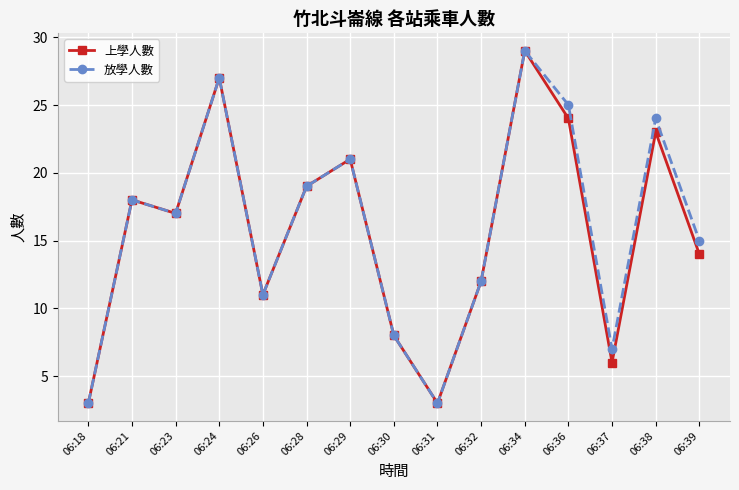

Is it true that 放學人數 equals 21 at 06:29?

True